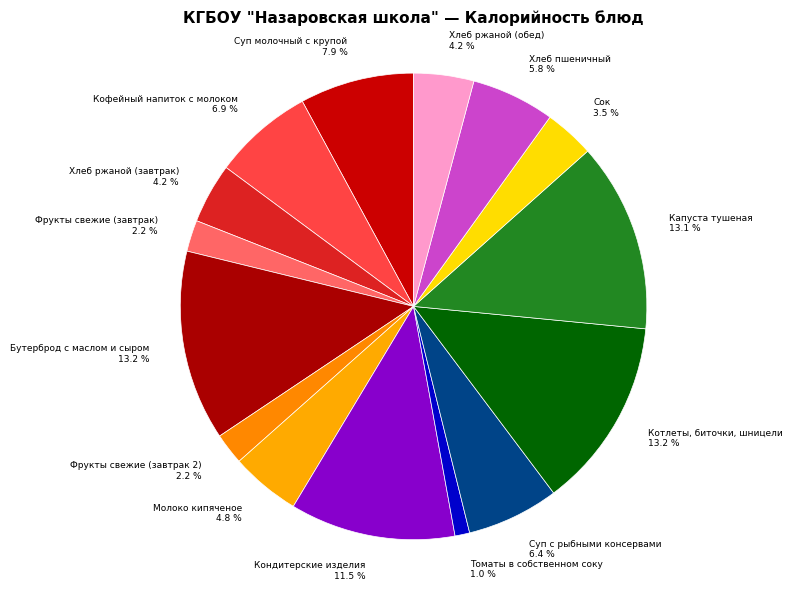

To the nearest percent, what is the combined percentage of Молоко кипяченое and Капуста тушеная?

18%